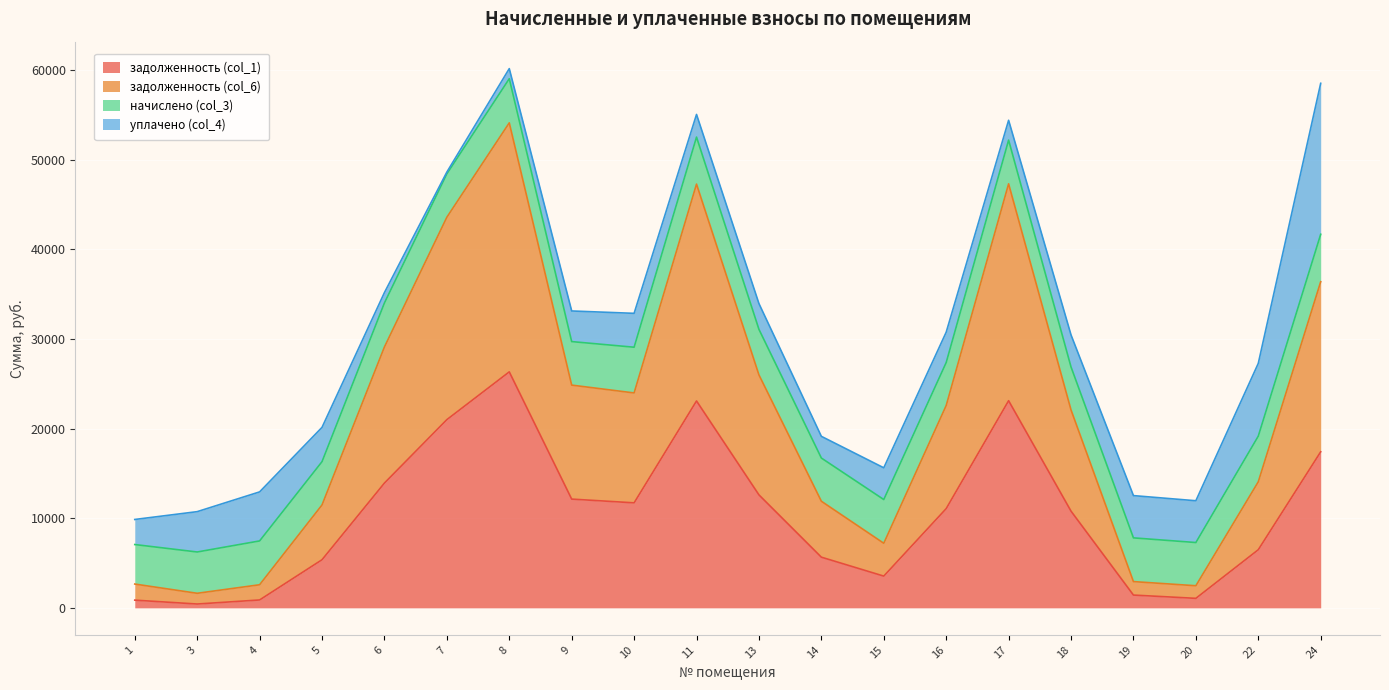

True or false: уплачено (col_4) and начислено (col_3) intersect in this chart.

True